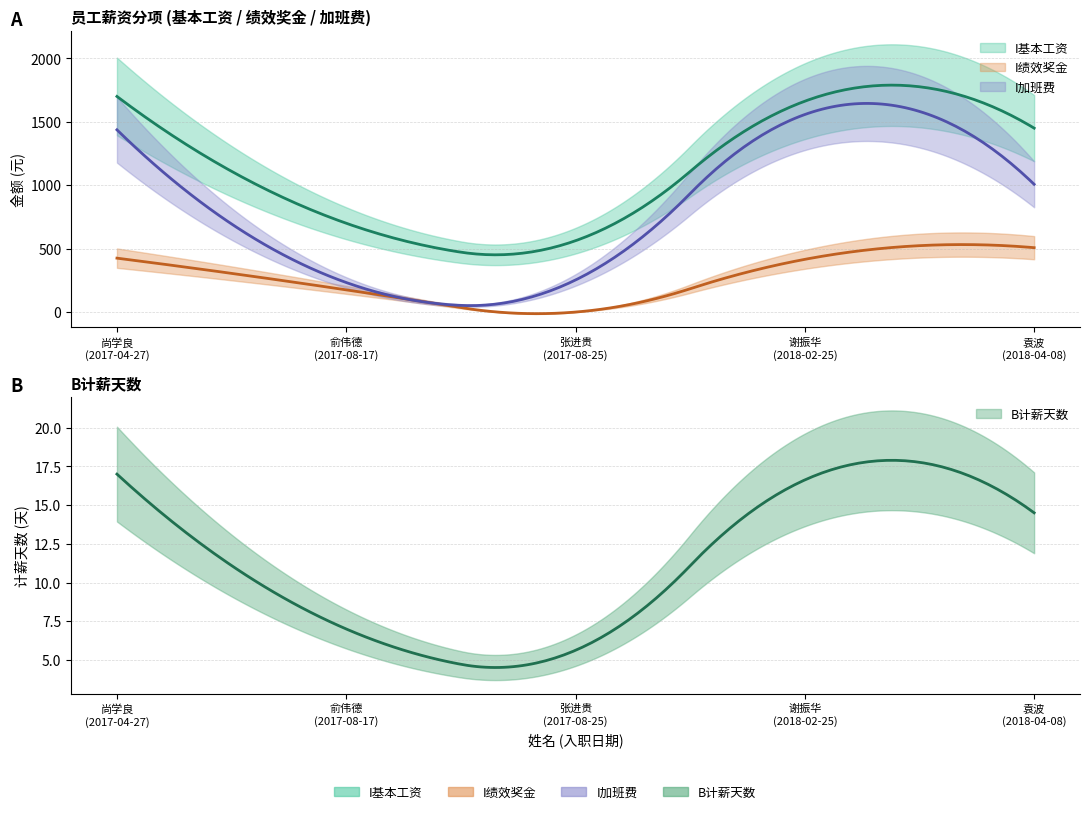

At which label does I绩效奖金 reach its peak?

袁波